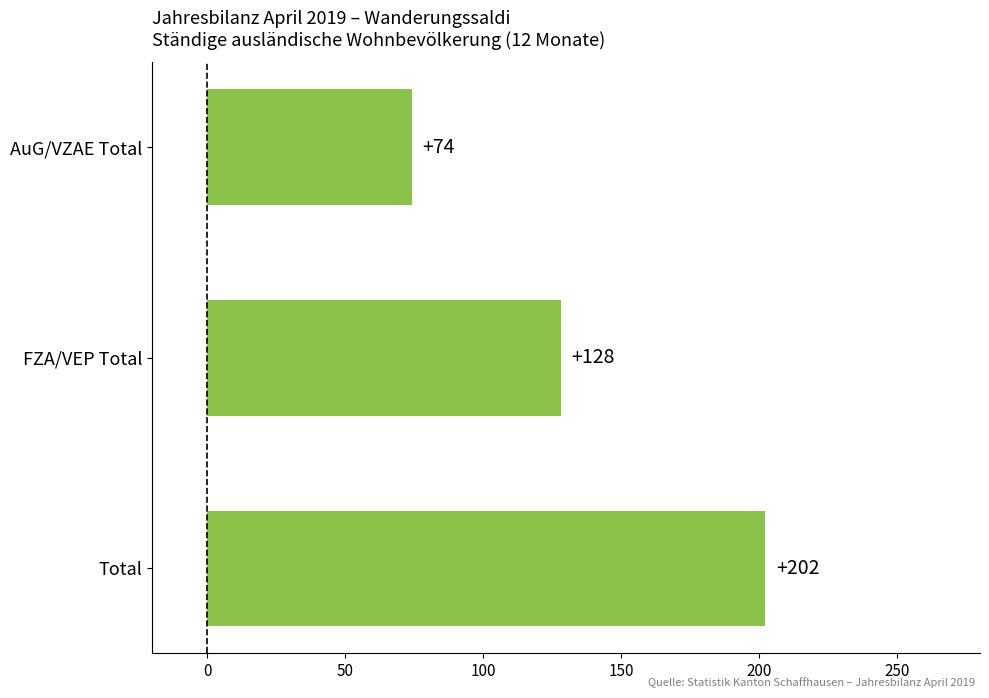

What is the ratio of the value at AuG/VZAE Total to the value at Total?

0.4